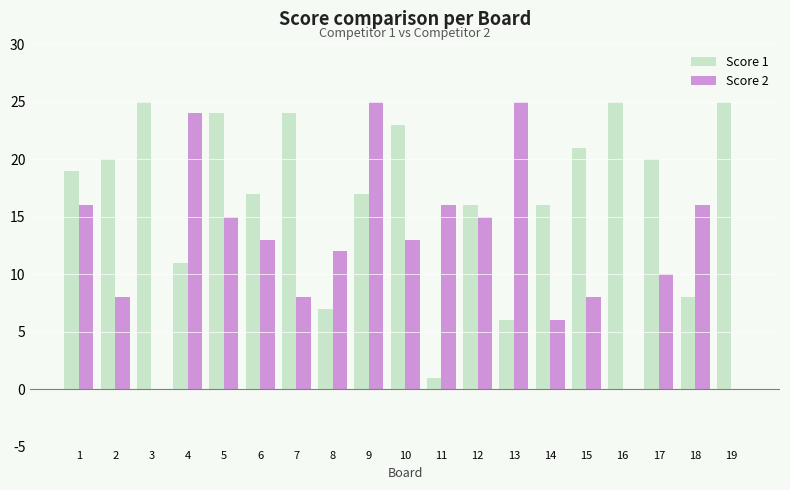

Does the chart contain stacked bars?

No